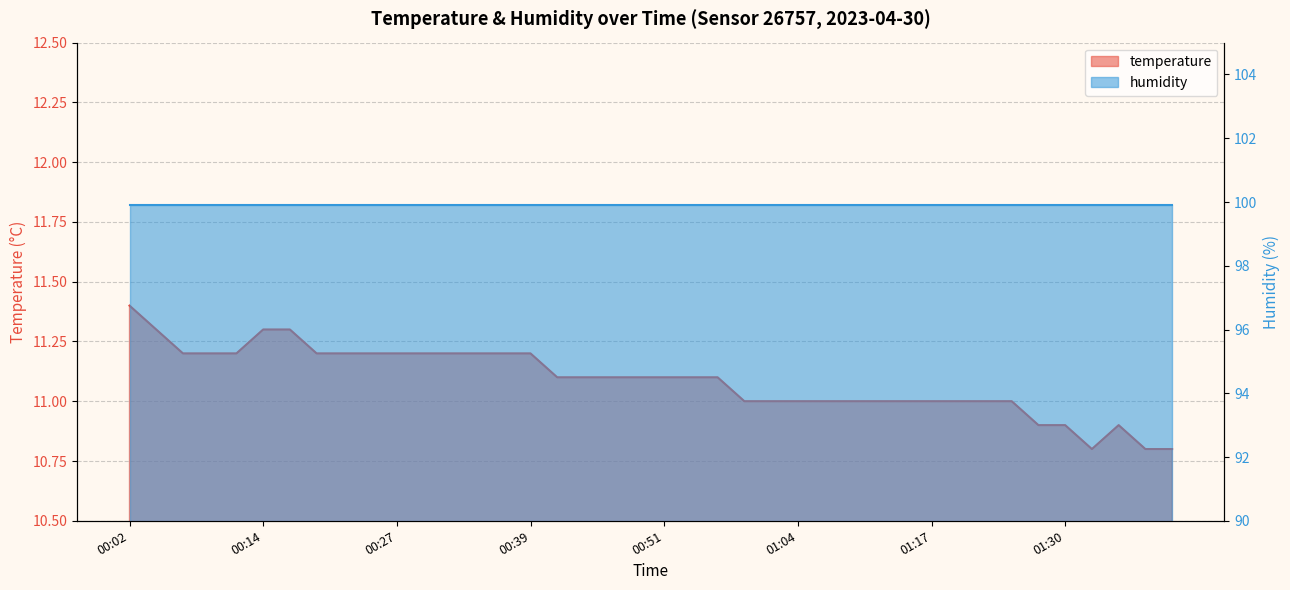

Count the number of categories in the chart.

40